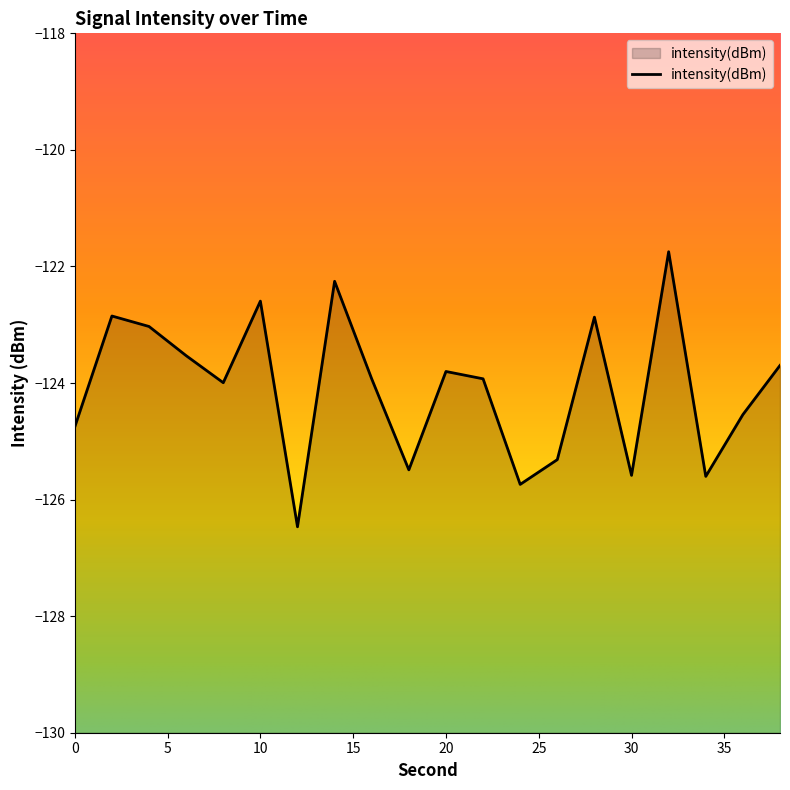

The chart shows a value of -169.6 at 30. True or false?

False